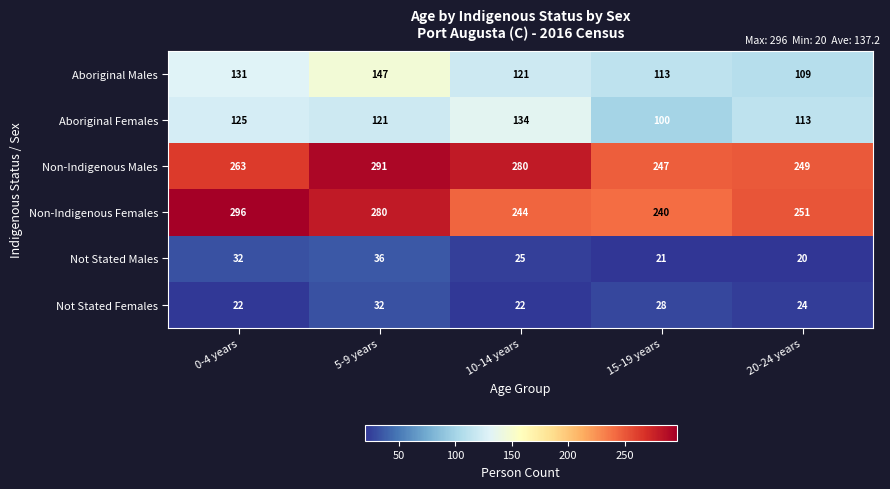

Is it true that Not Stated Males equals 30 at 20-24 years?

False